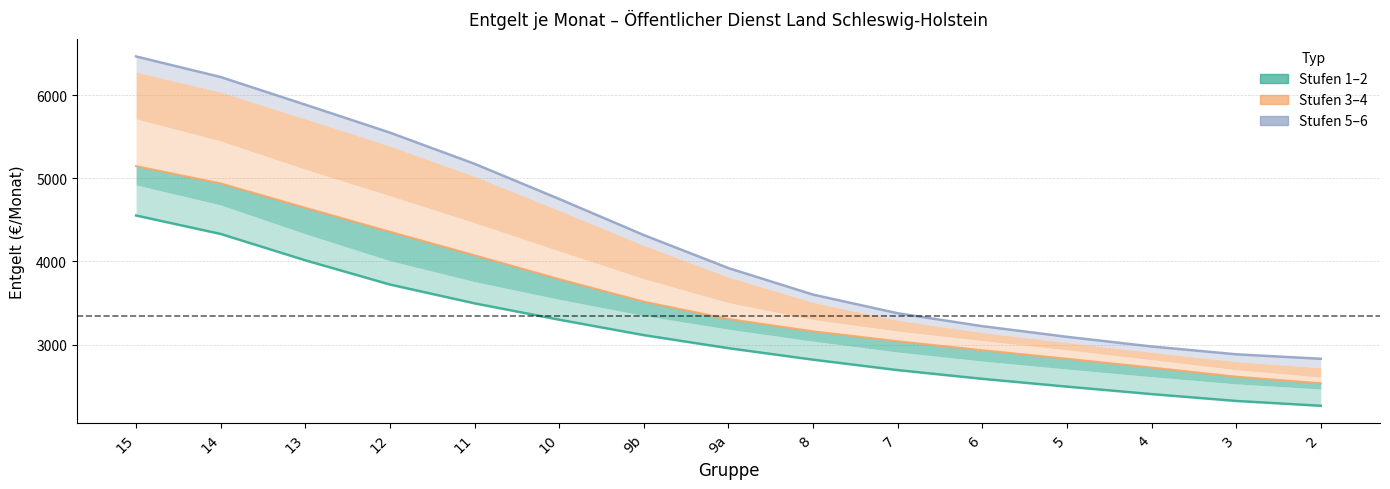

Where does the Stufe 6 series first go above 3920?

15